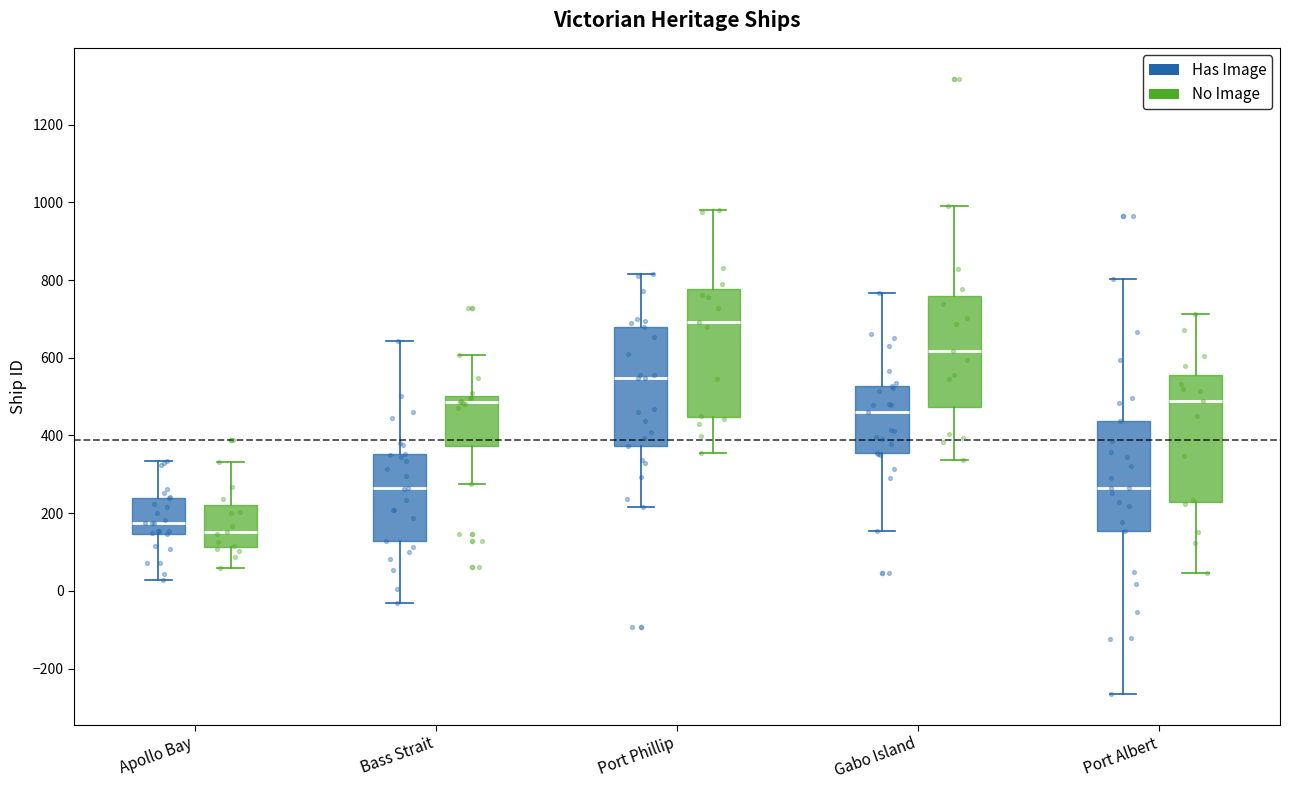

Reading left to right, read every box against the y-axis: the position of its median line, the range the box covers, and the ends of its whiskers. The values are not printed on the chart, so give them approximately, as read against the axis.

Apollo Bay (Has Image): median 180, box 140 to 240, whiskers 20 to 340
Apollo Bay (No Image): median 160, box 120 to 220, whiskers 60 to 340
Bass Strait (Has Image): median 260, box 120 to 360, whiskers -40 to 640
Bass Strait (No Image): median 480, box 380 to 500, whiskers 280 to 600
Port Phillip (Has Image): median 540, box 380 to 680, whiskers 220 to 820
Port Phillip (No Image): median 700, box 440 to 780, whiskers 360 to 980
Gabo Island (Has Image): median 460, box 360 to 520, whiskers 160 to 760
Gabo Island (No Image): median 620, box 480 to 760, whiskers 340 to 1000
Port Albert (Has Image): median 260, box 160 to 440, whiskers -260 to 800
Port Albert (No Image): median 480, box 220 to 560, whiskers 40 to 720